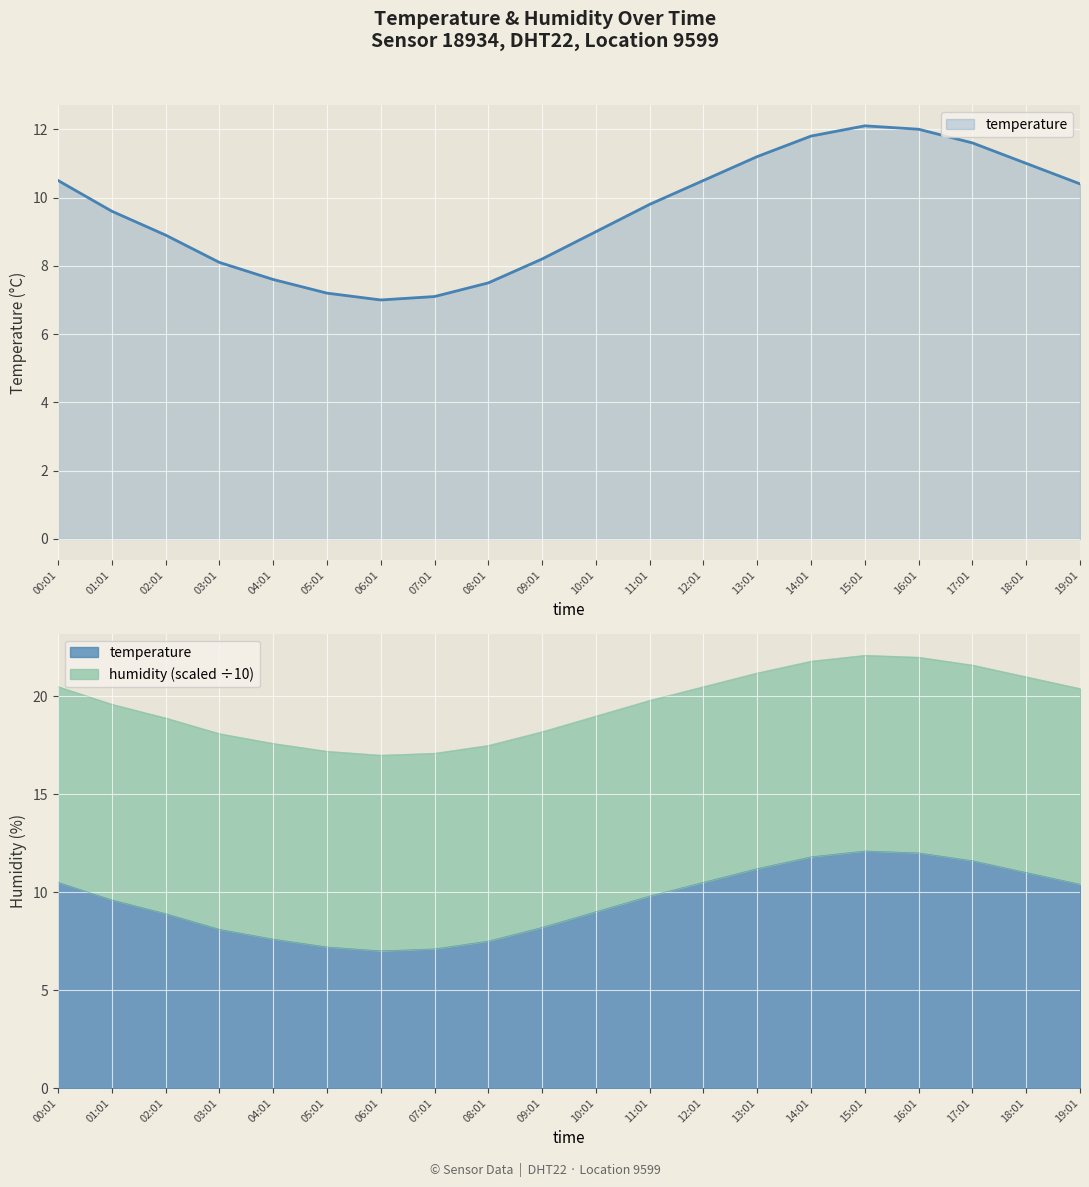

At which category does the data reach its first local peak?

15:01